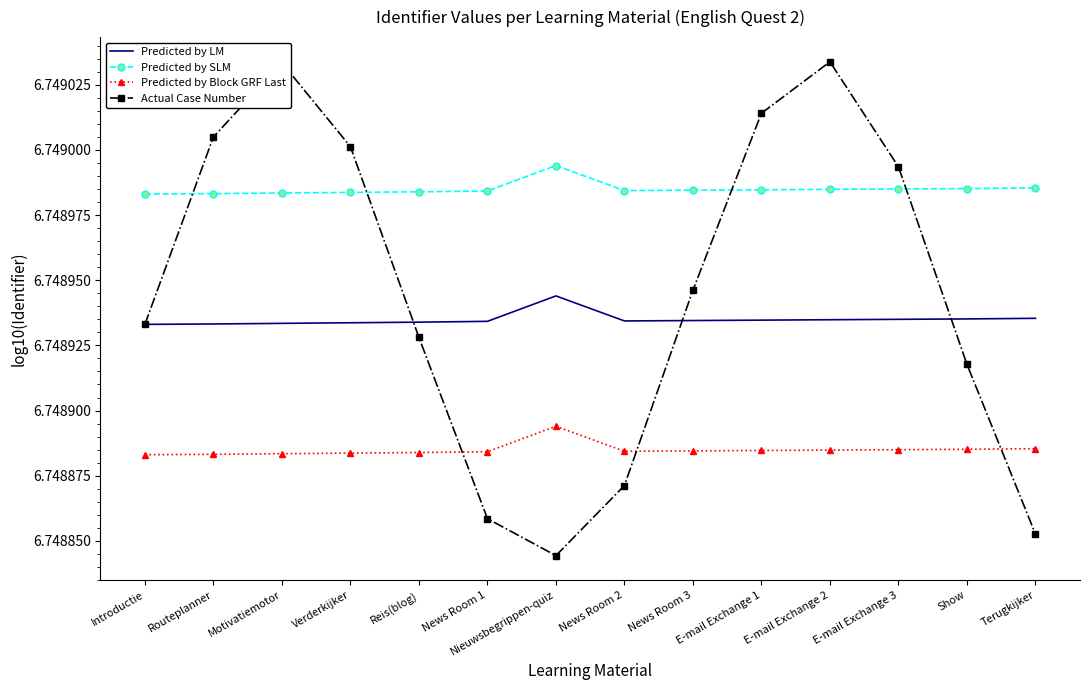

Which series has the largest range (max minus min)?

Actual Case Number